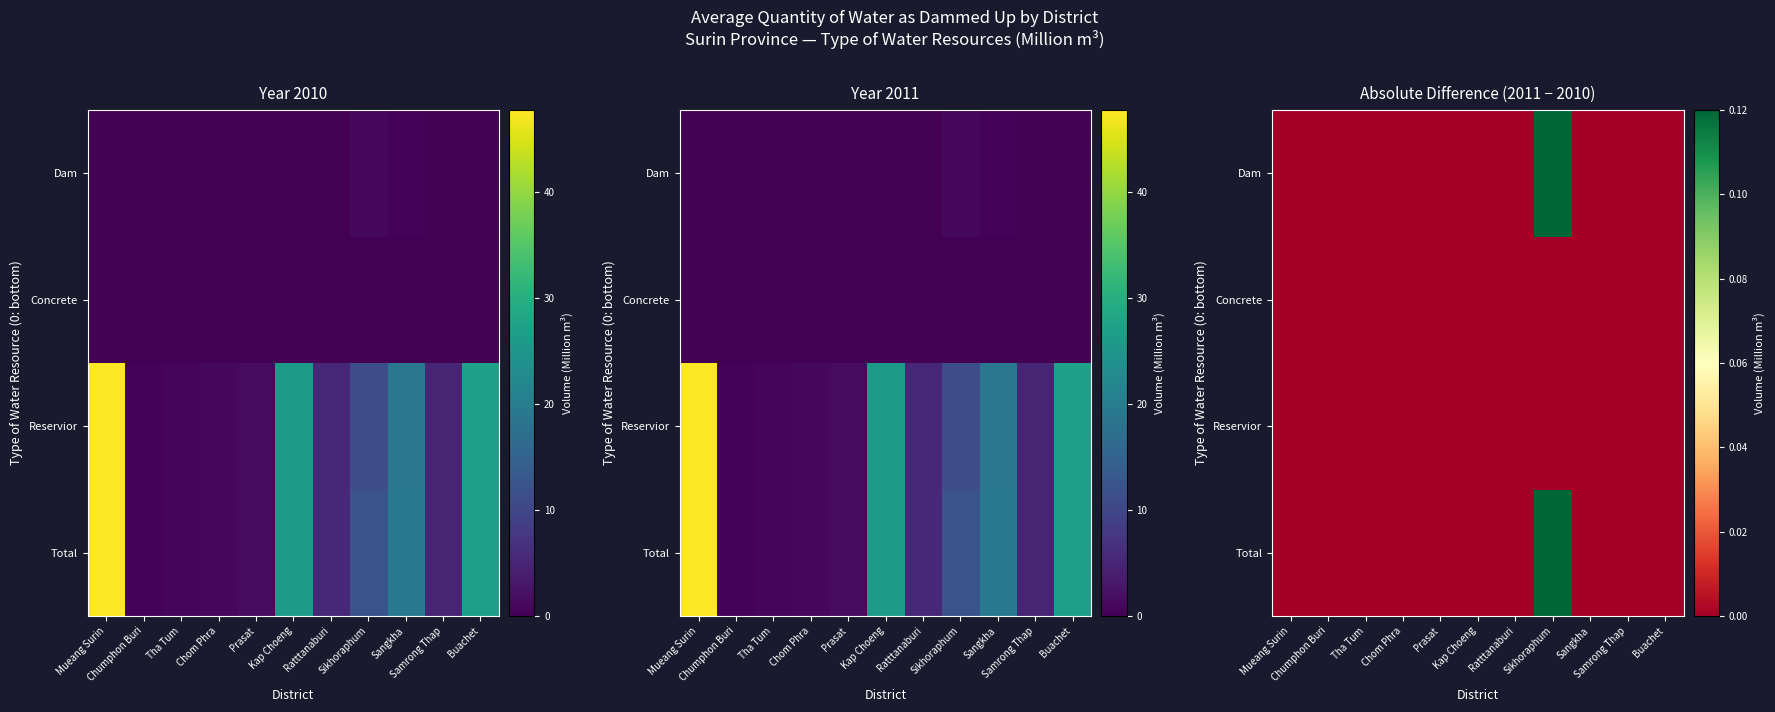

True or false: Reservior has a value of 0.0 at Prasat.

True